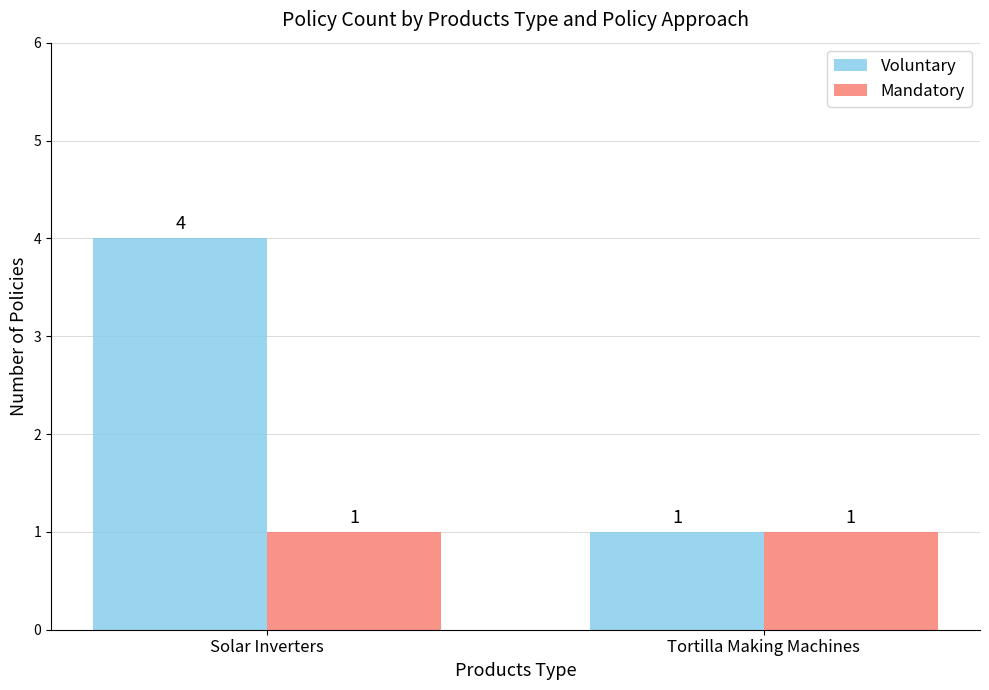

What is the sum of all Mandatory values?

2